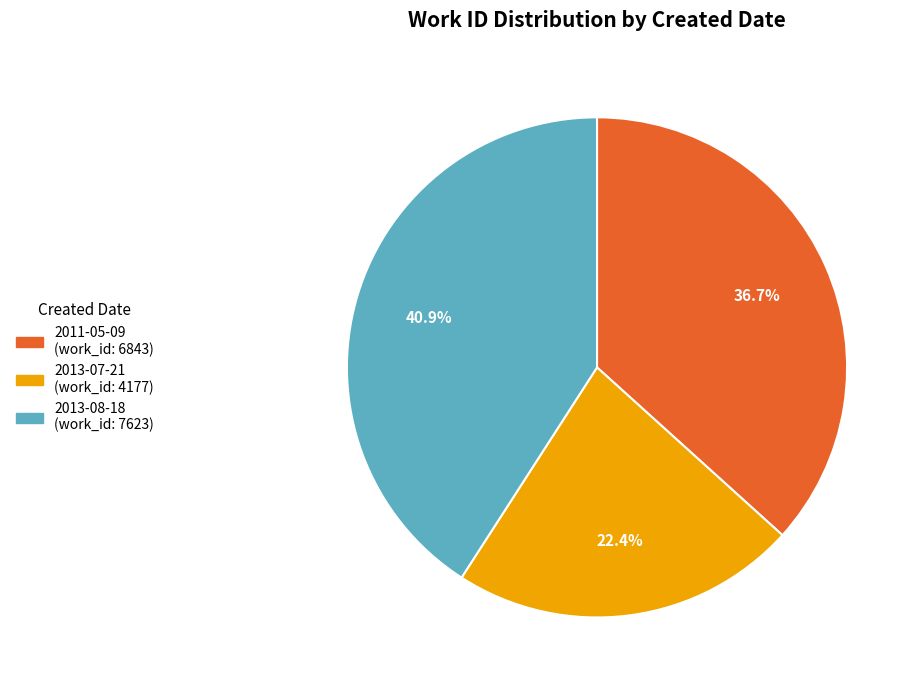

Which slice is the smallest?

2013-07-21